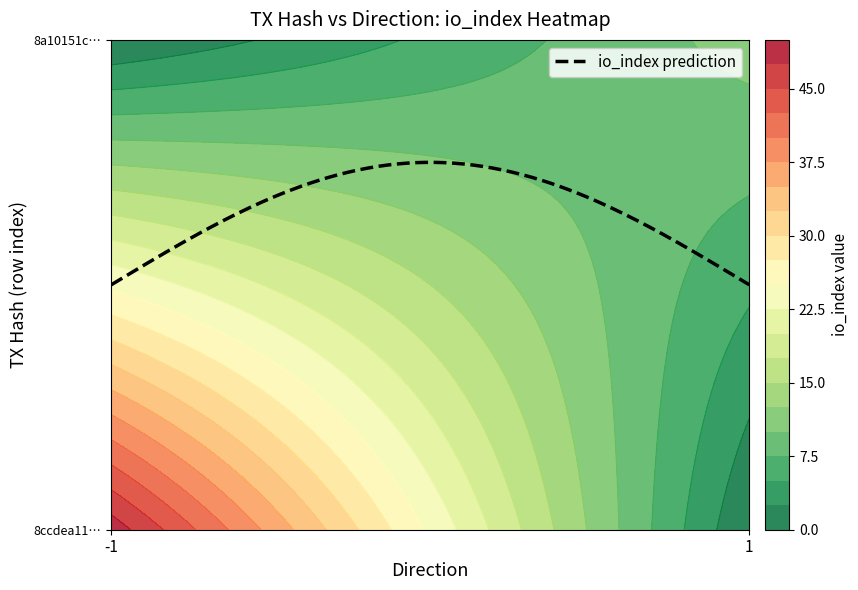

True or false: 8ccdea1141b1ba812571cfdf599c427c9687322 has a value of 13 at io_index.

False